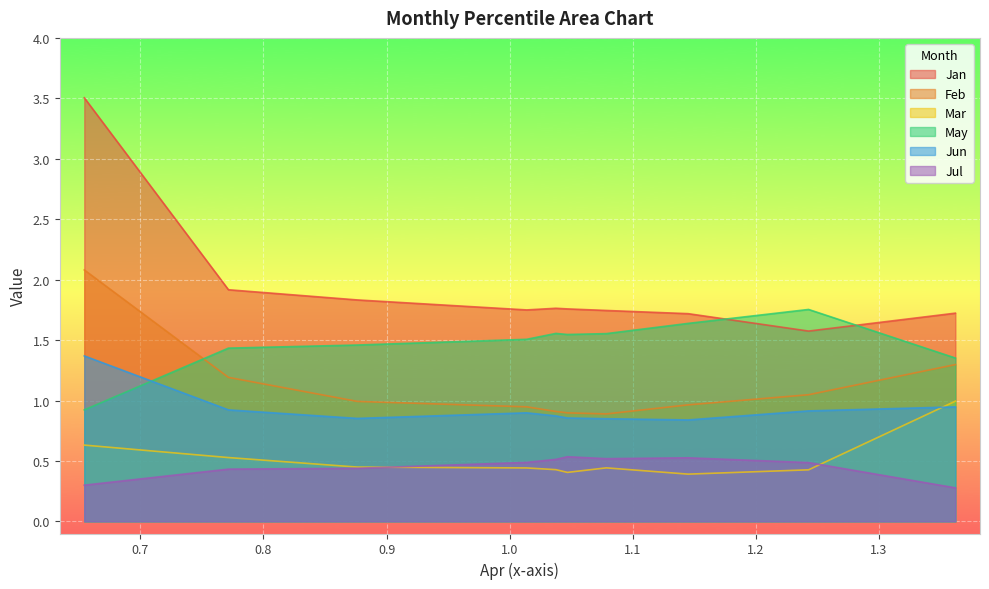

List the labels in order of May value, largest first.

pct85, pct75, pct45, pct65, pct55, pct35, pct25, pct15, pct95, pct05